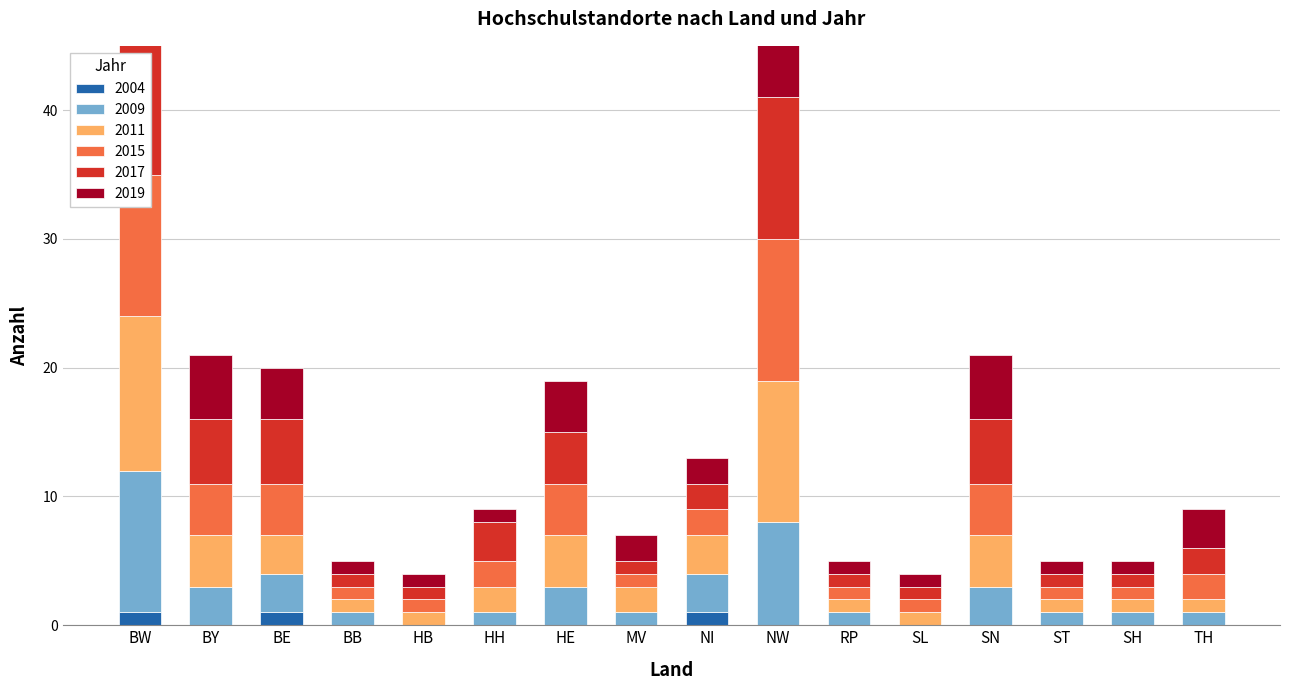

What is the sum of all 2017 values?

55